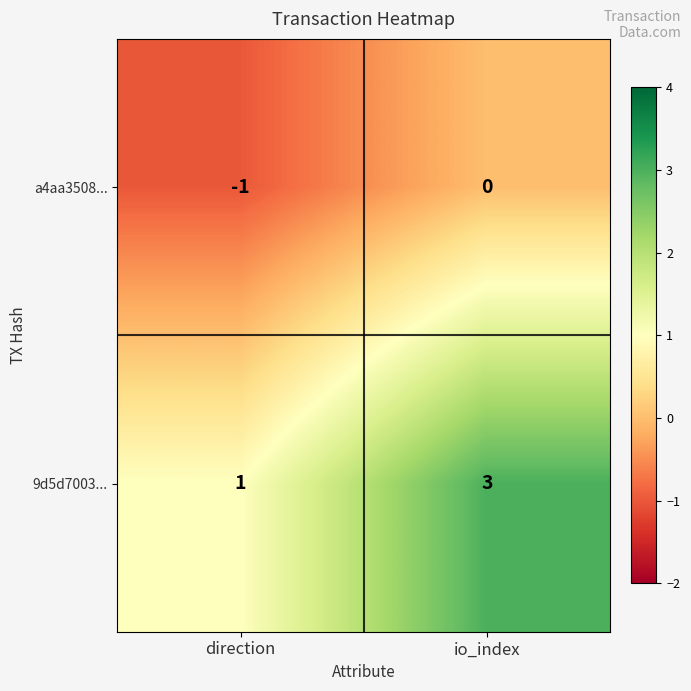

Reading left to right, what are all the values shown in this chart?

a4aa3508...: -1	0
9d5d7003...: 1	3